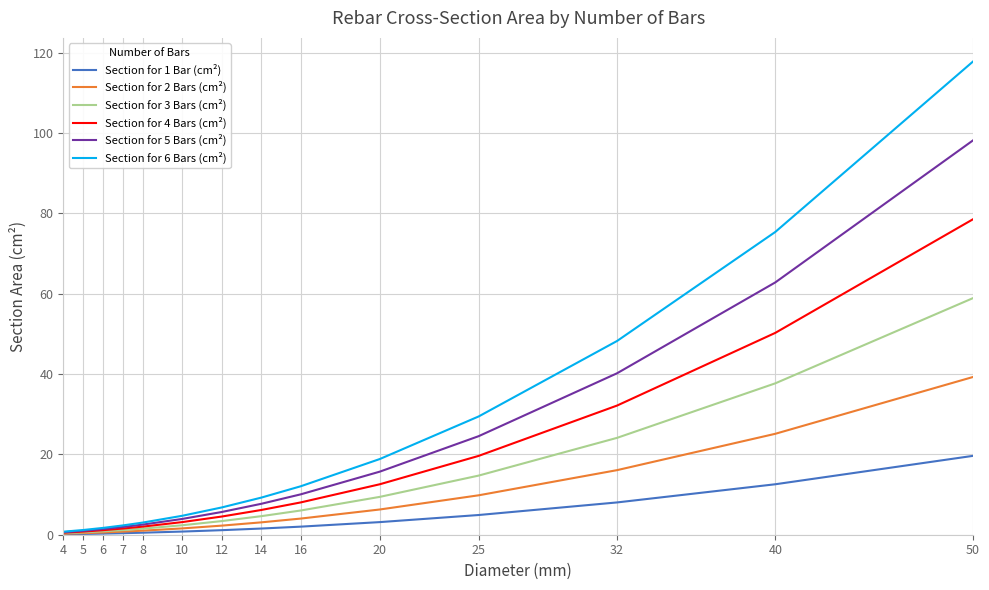

How many lines are shown in the chart?

6